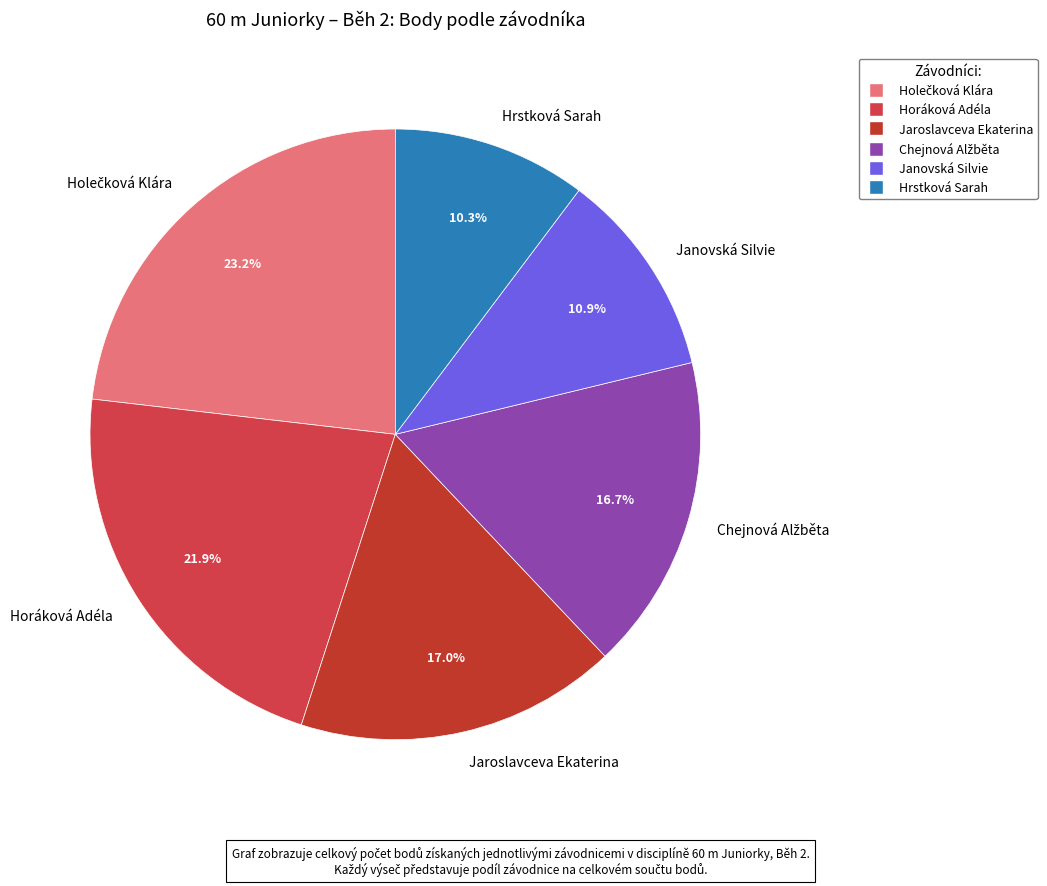

Is there any slice that represents more than half of the pie?

No